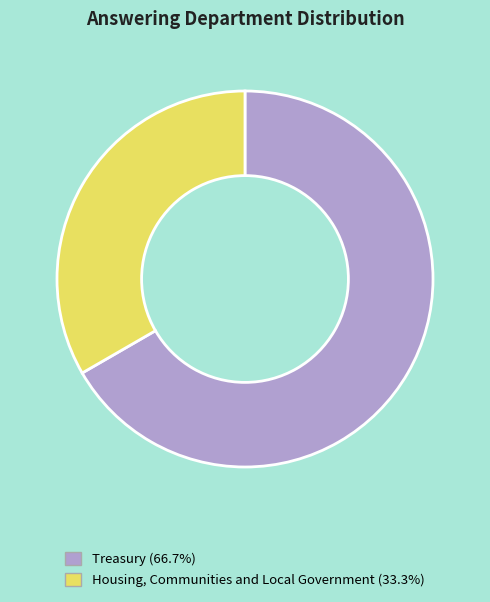

The Treasury slice represents 58% of the pie. True or false?

False